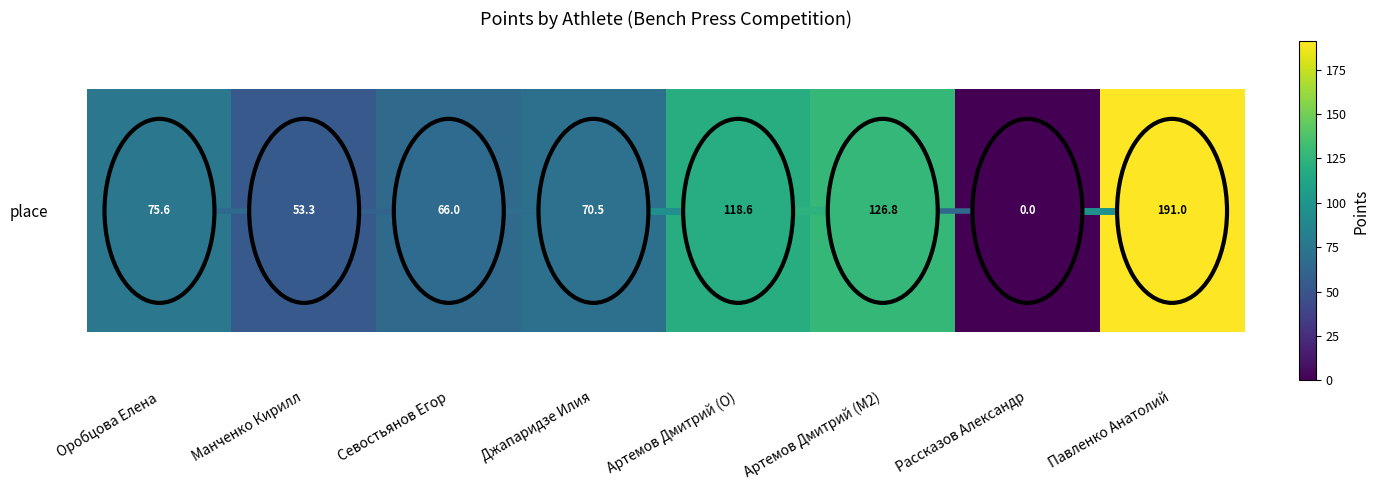

True or false: the data shows 77.8 at Артемов Дмитрий (O).

False